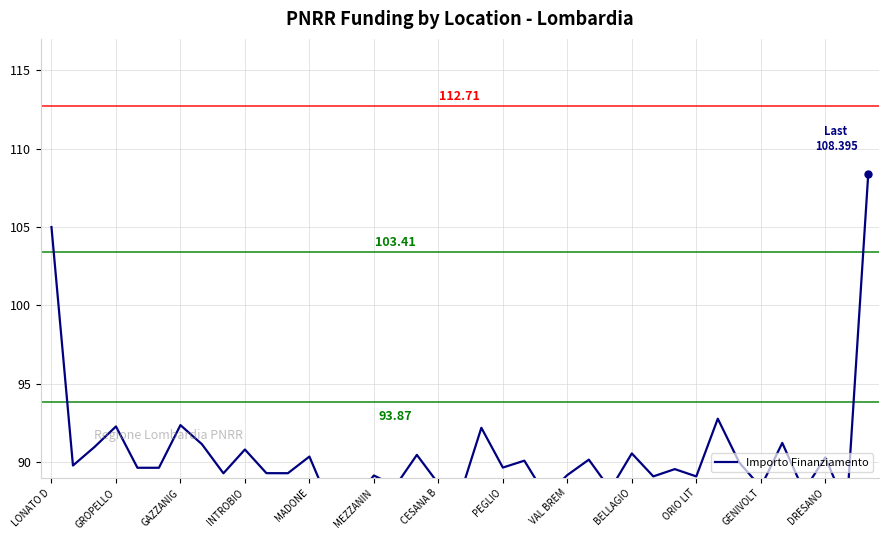

Reading right to left, transcribe all the data shown in this chart.

108.4	87.1	90.3	88.2	91.2	88.4	90.0	92.8	89.1	89.6	89.1	90.6	88.3	90.2	89.2	87.9	90.1	89.7	92.2	87.9	88.6	90.5	88.5	89.2	87.4	87.1	90.4	89.3	89.3	90.8	89.3	91.2	92.4	89.6	89.6	92.3	91.0	89.8	105.0